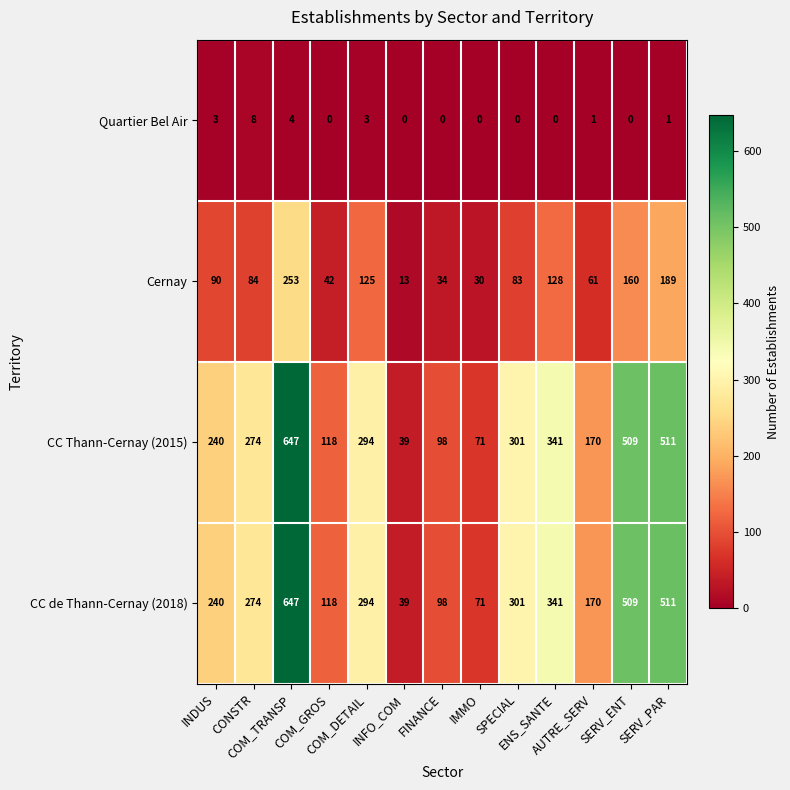

What is the maximum value for CC Thann-Cernay (2015)?

647